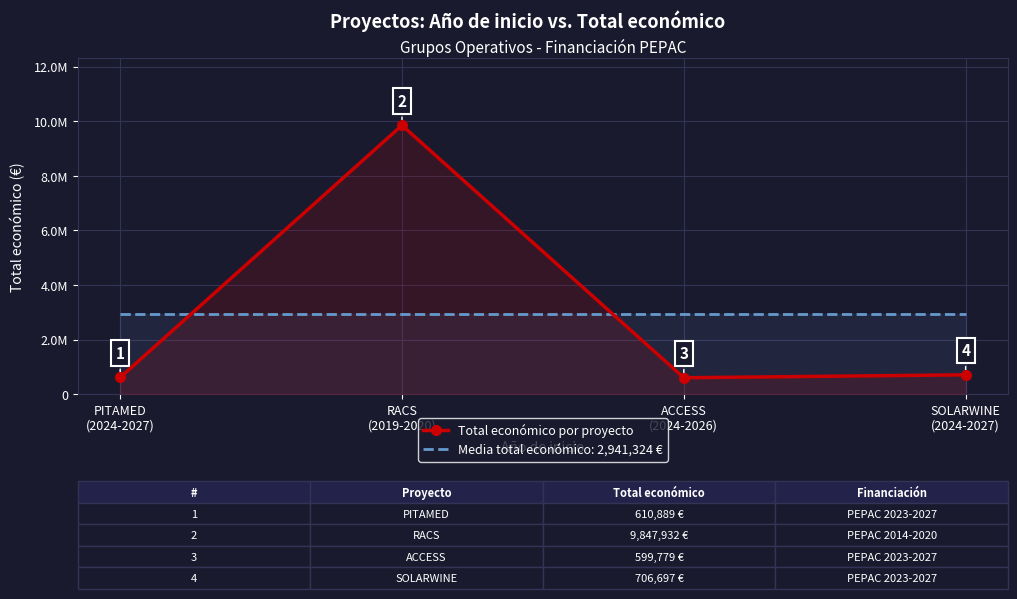

What is the maximum value shown in the chart?

9847932